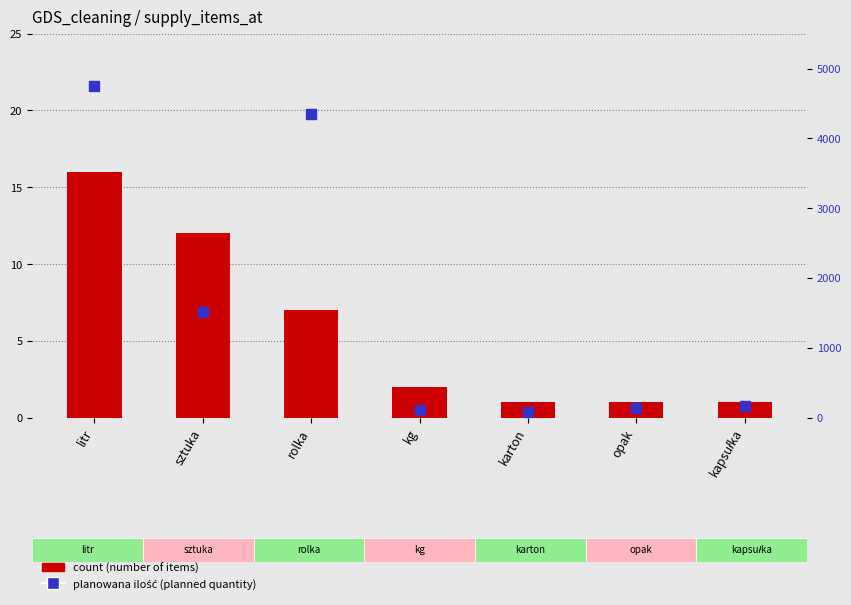

Is the value of planowana ilość at kapsułka greater than the value of count at rolka?

Yes